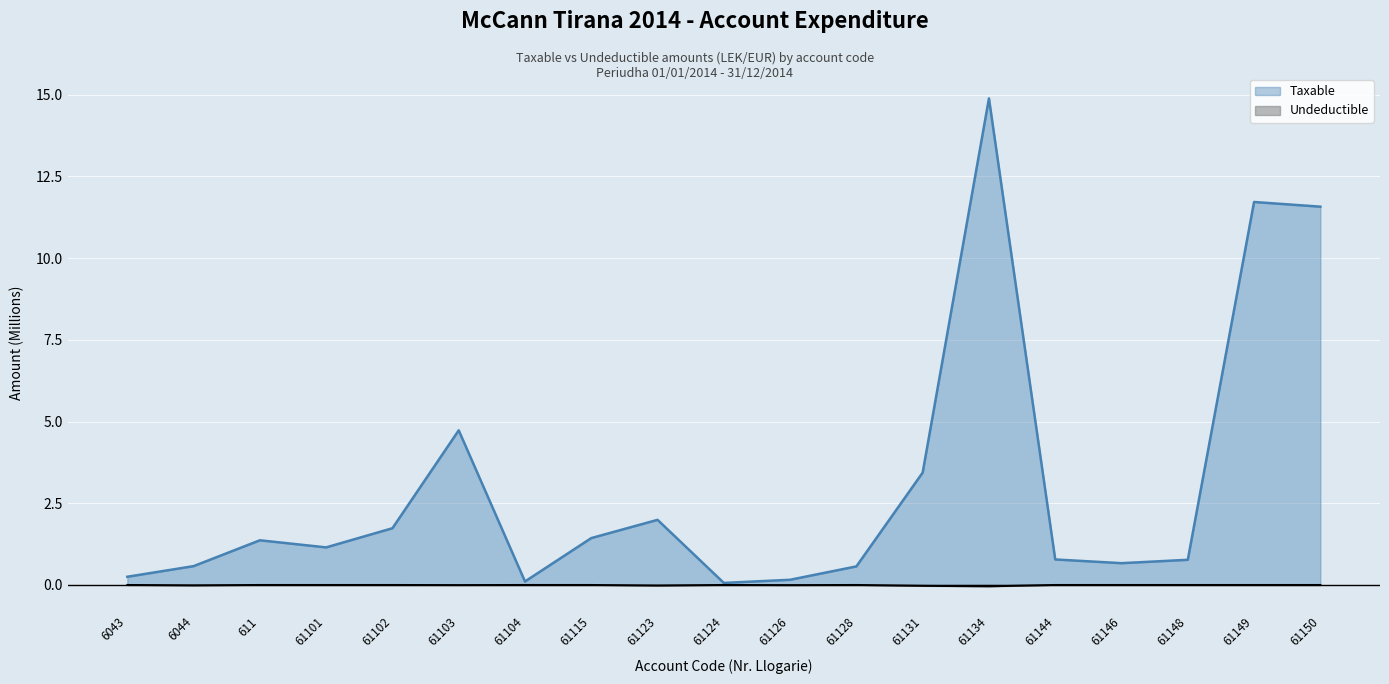

Where does the Taxable series first go above 1?

611